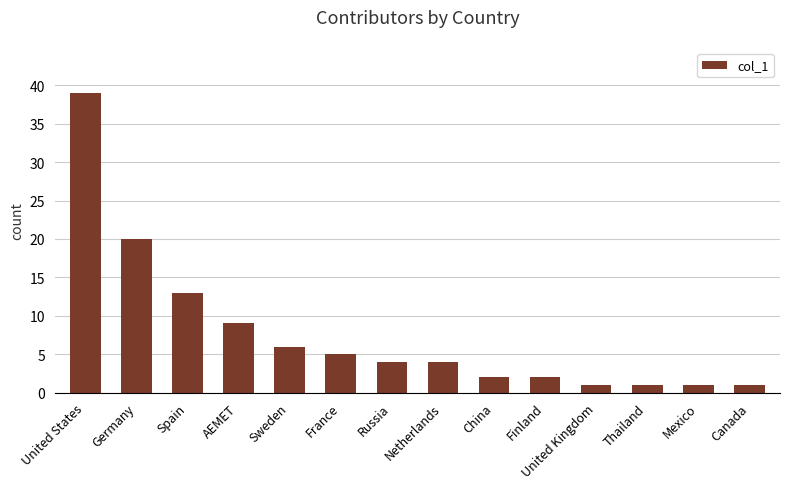

What is the change in value from United States to United Kingdom?

-38